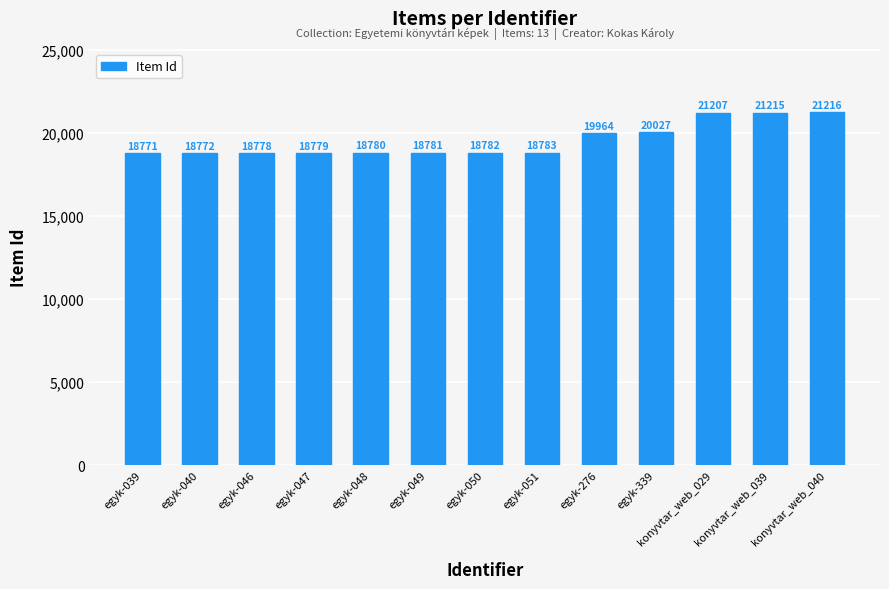

What is the ratio of the value at egyk-339 to the value at konyvtar_web_039?

0.9